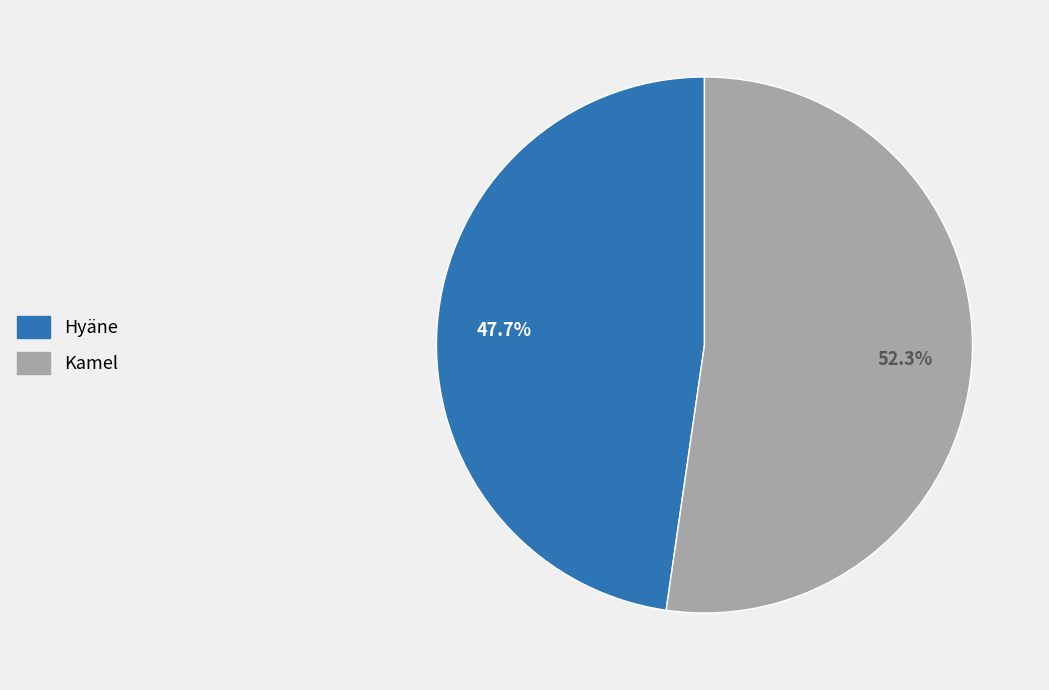

How many slices are in this pie chart?

2